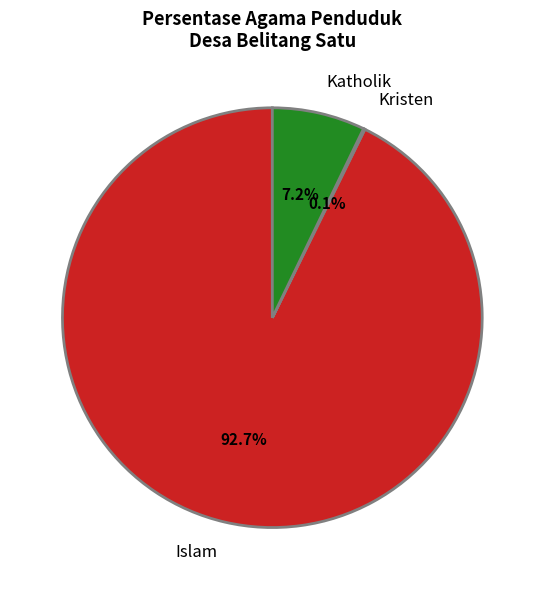

Does Islam account for over 50% of the chart?

Yes